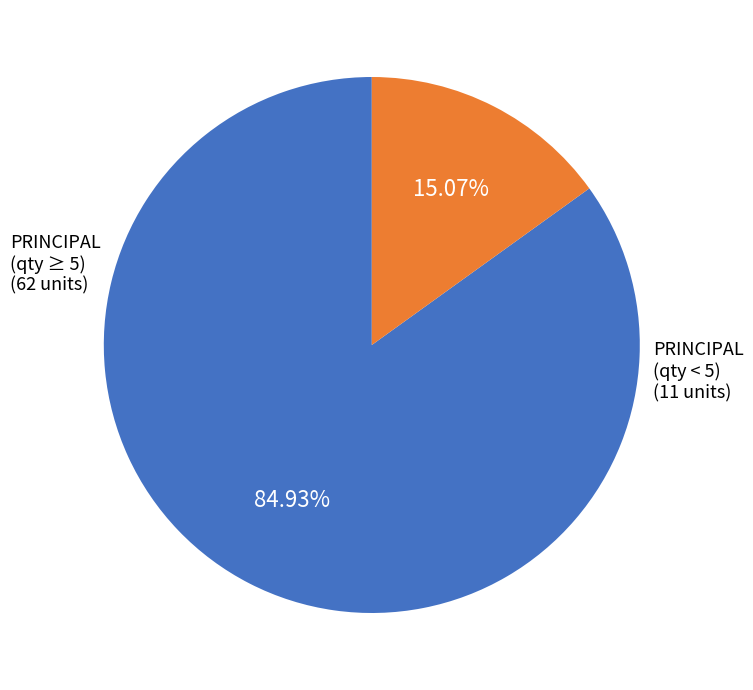

To the nearest percent, what is the difference between the largest and smallest slice percentages?

70%